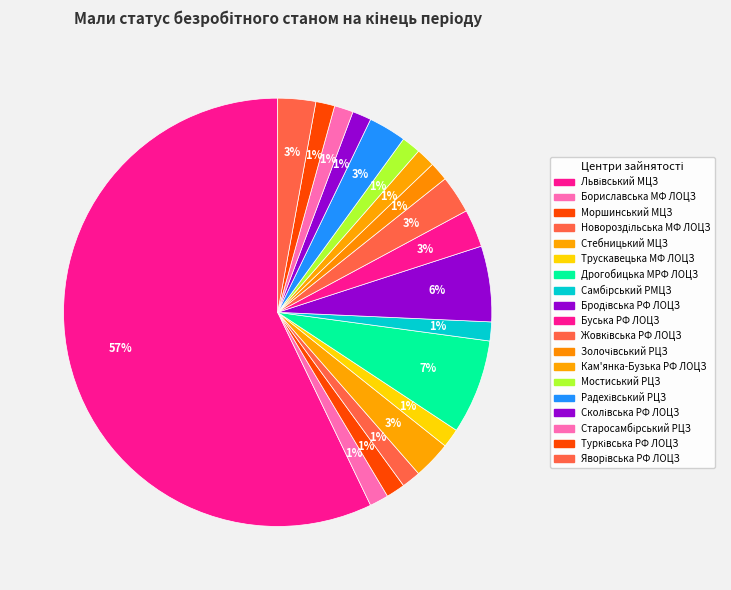

Count the number of slices in the pie.

19